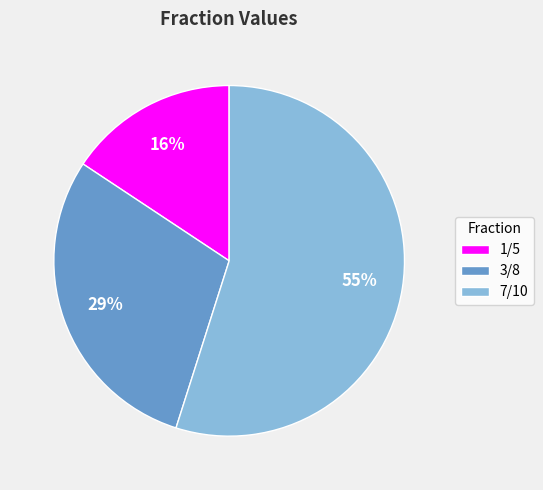

True or false: 3/8 accounts for 43% of the total.

False